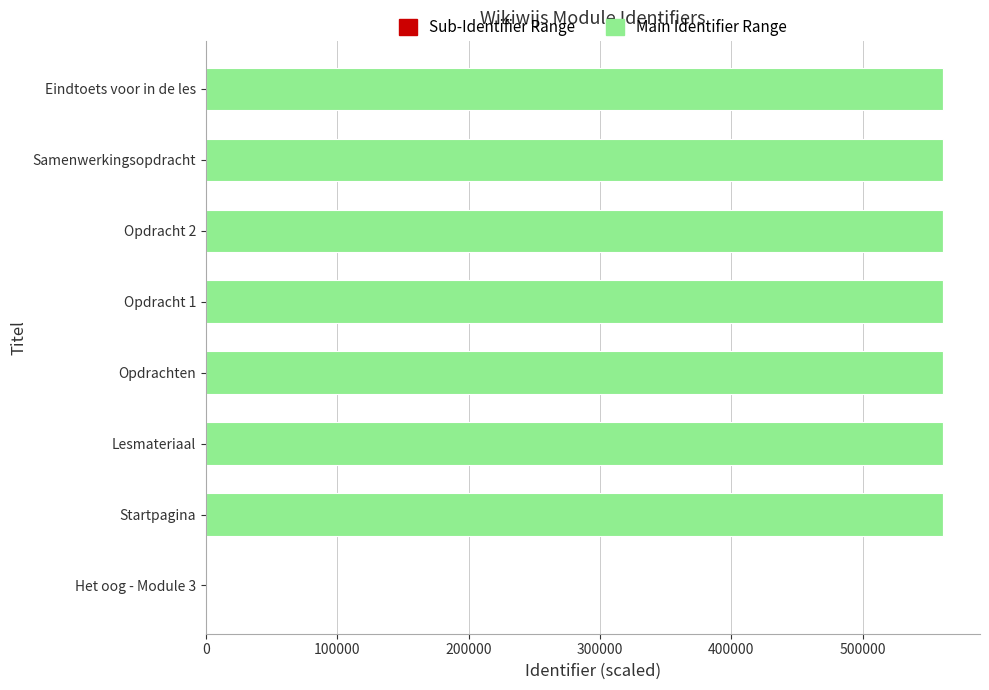

What is the value of the Sub-Identifier Range bar at the 7th from the left?

75.3